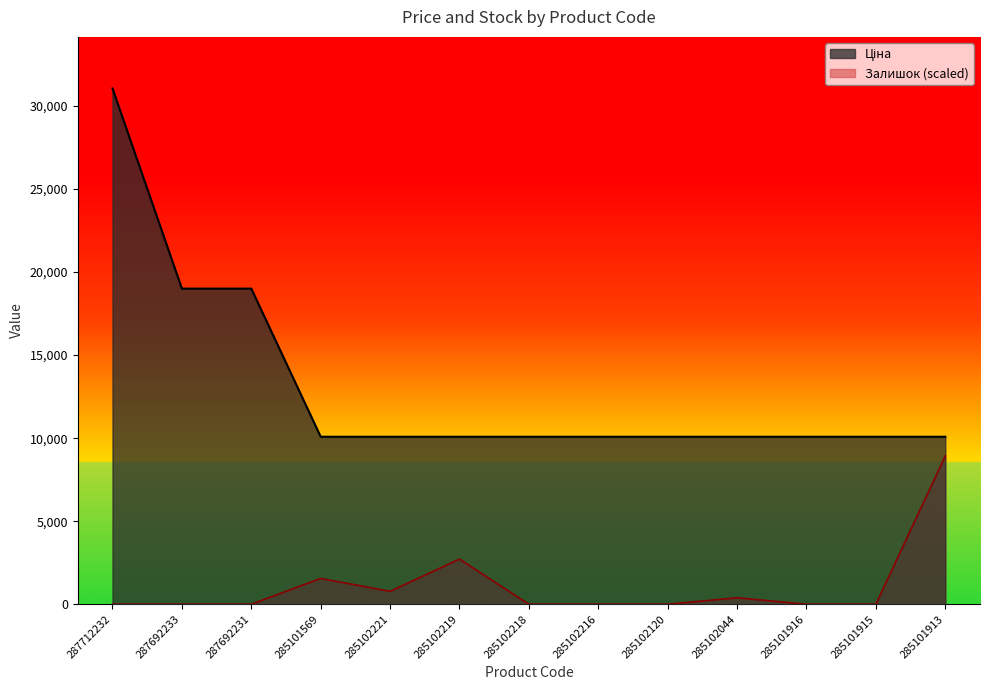

What position from the right is 285101913?

1